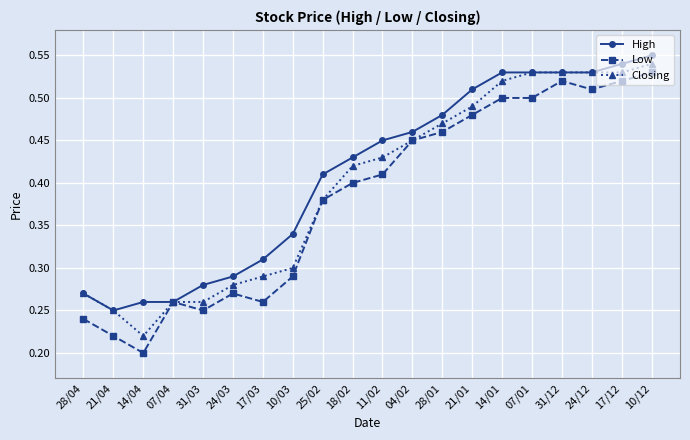

Which series changed the most between 28/04 and 17/03?

High